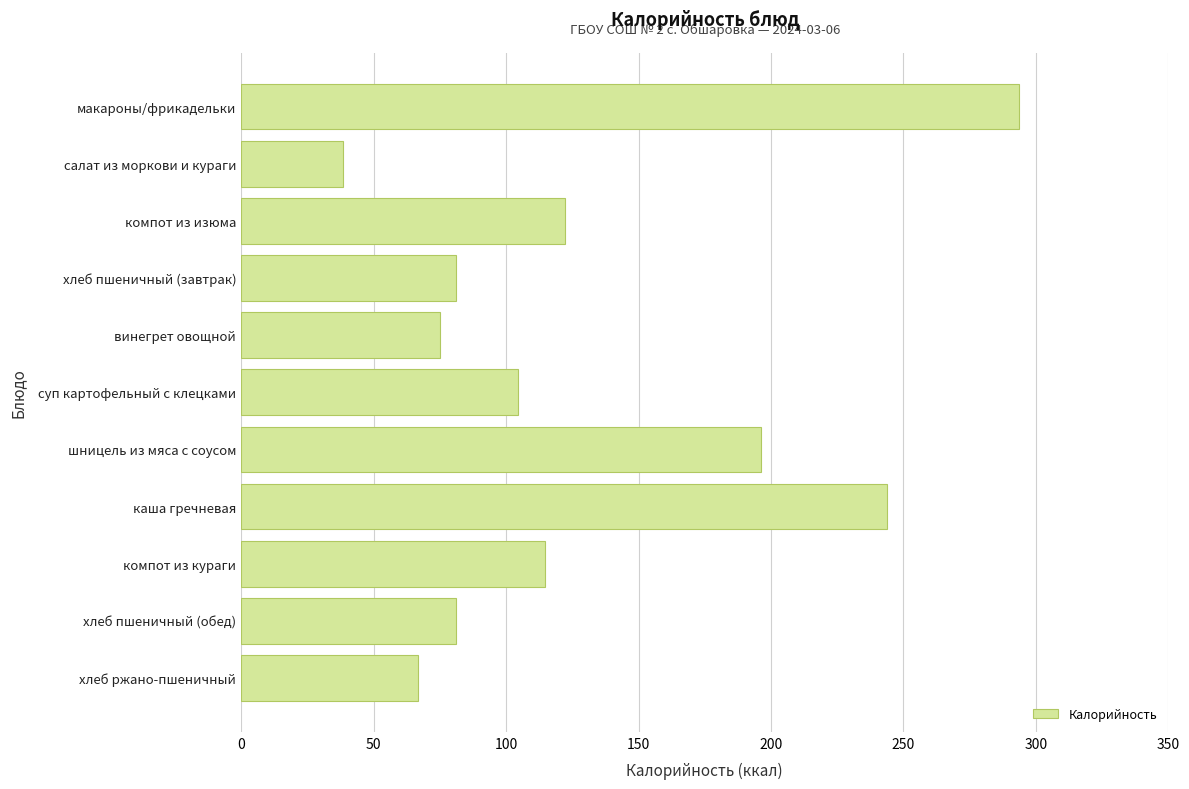

What position from the bottom is макароны/фрикадельки?

11